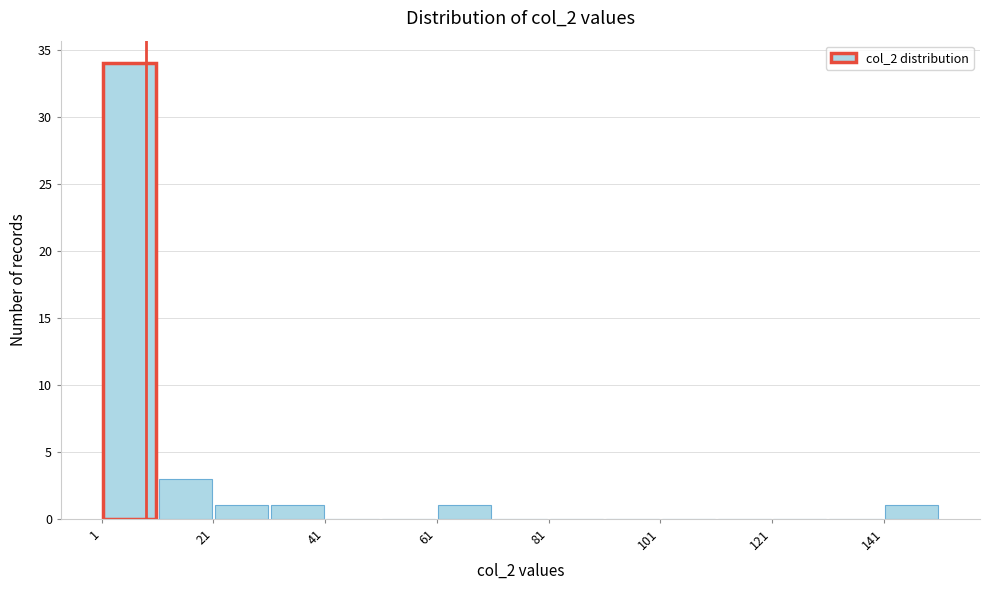

Read against the x-axis, roughly where is the centre of the tallest bar?

5